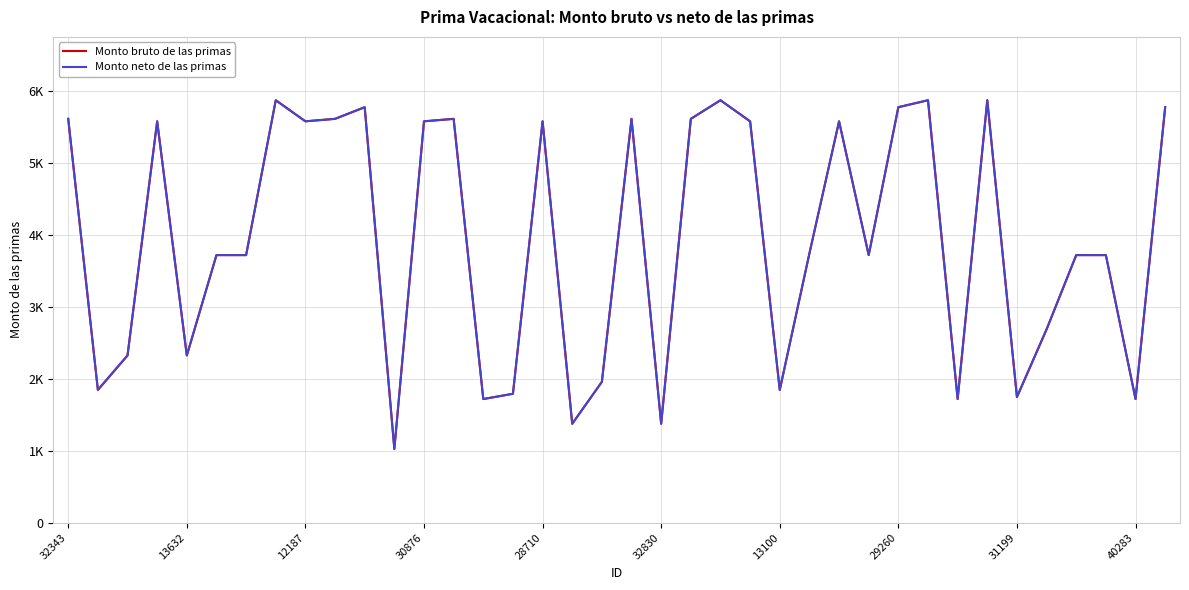

Does the chart have visible grid lines?

Yes